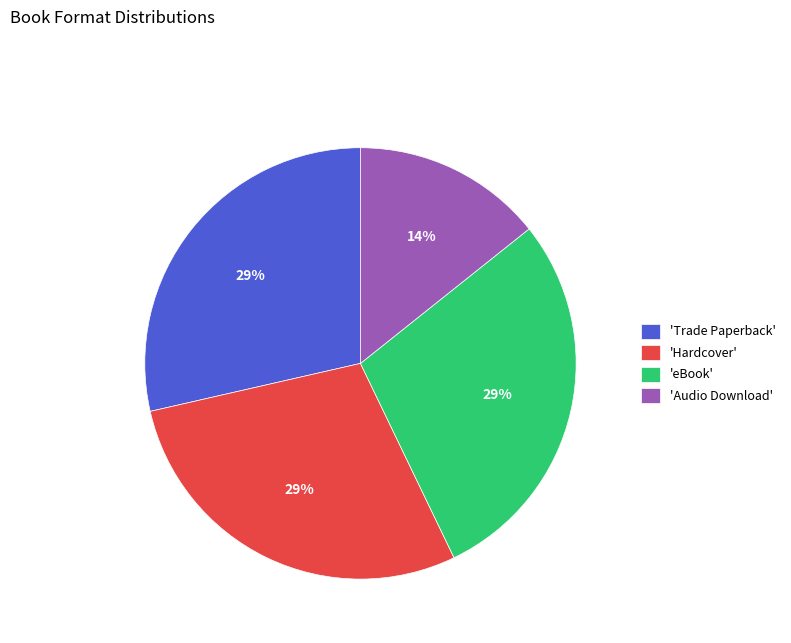

How many slices are in this pie chart?

4